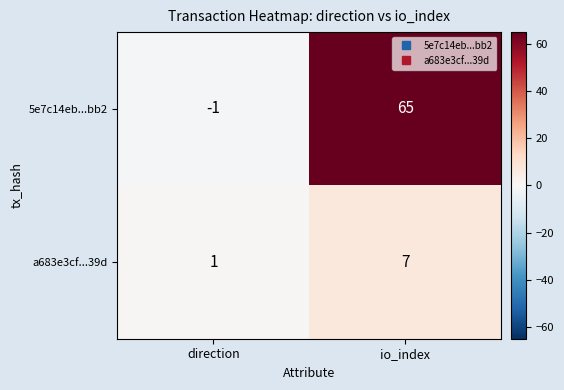

List the series in order of their overall mean, lowest first.

a683e3cf...39d, 5e7c14eb...bb2